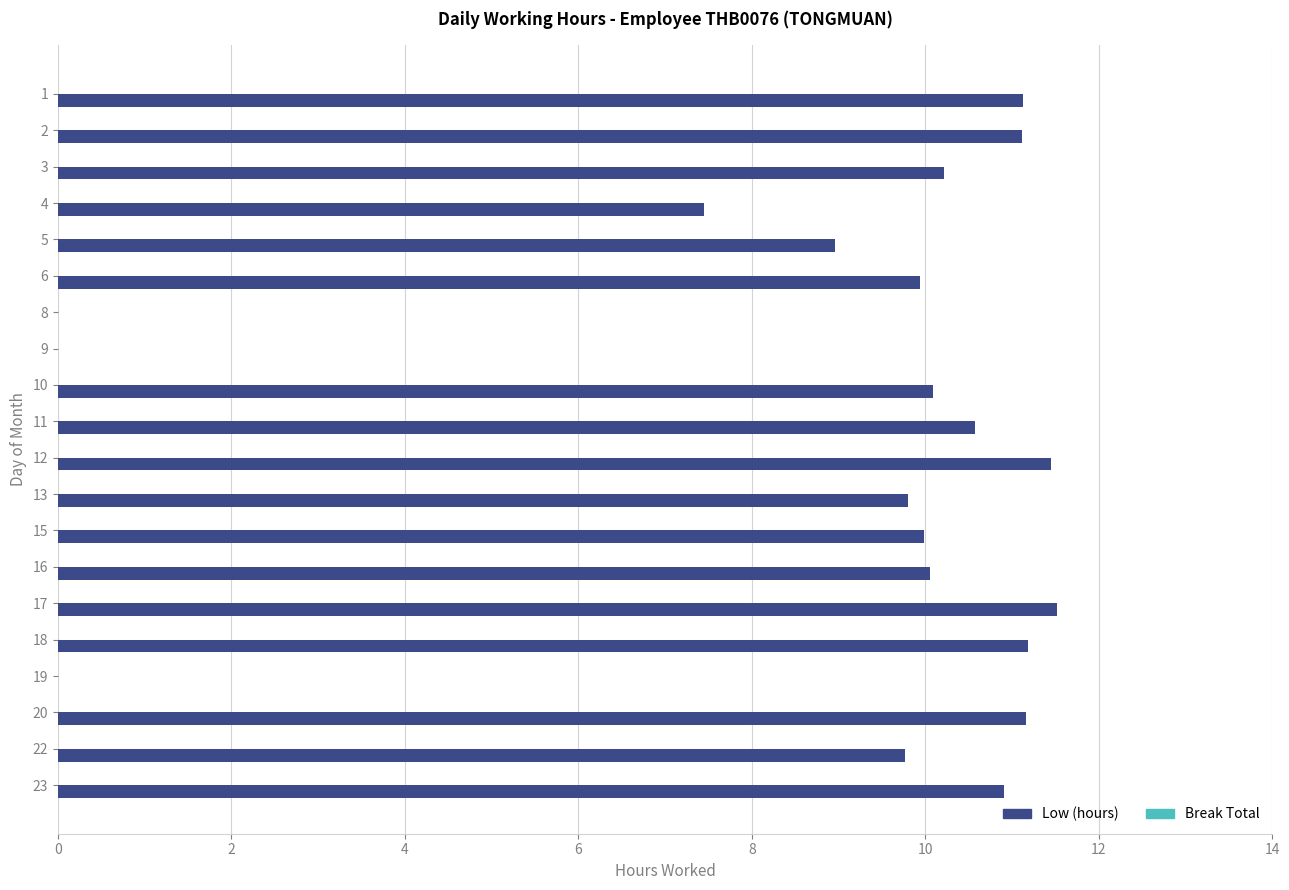

What is the sum of the values at 19 and 5?

9.0